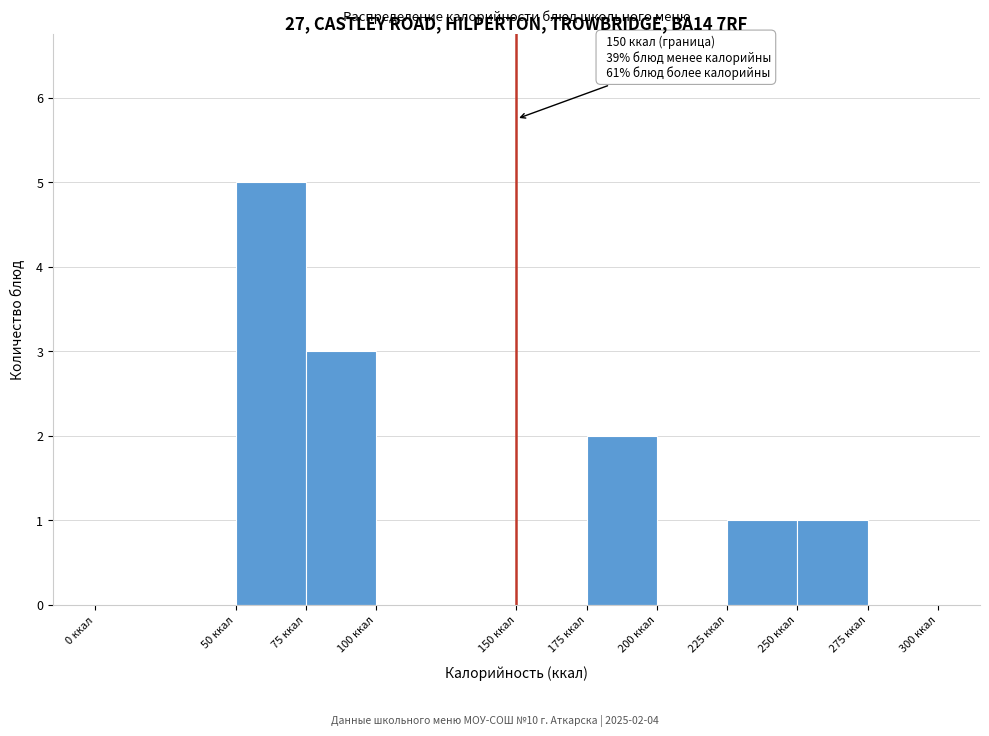

Over which range of the x-axis is the bar tallest?

50 to 75